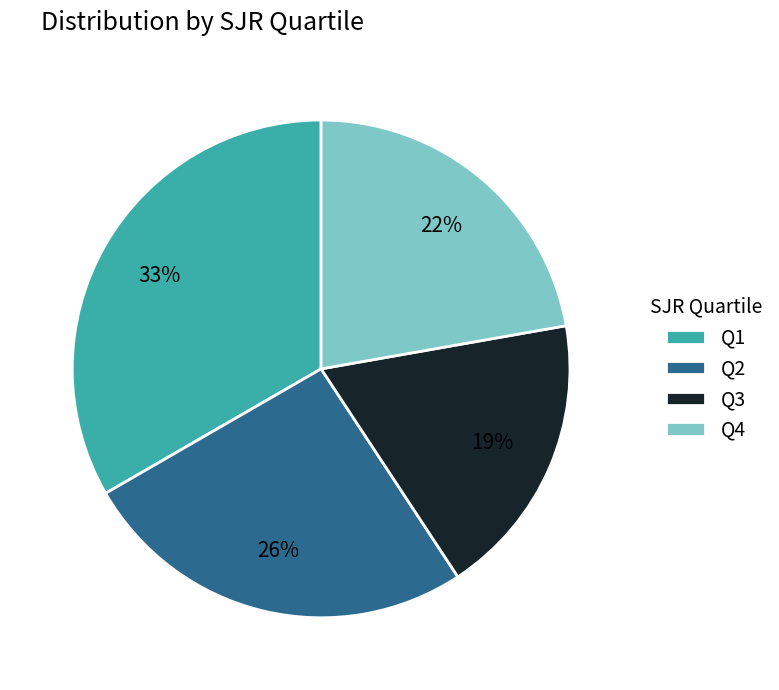

Which category has the biggest portion of the pie?

Q1